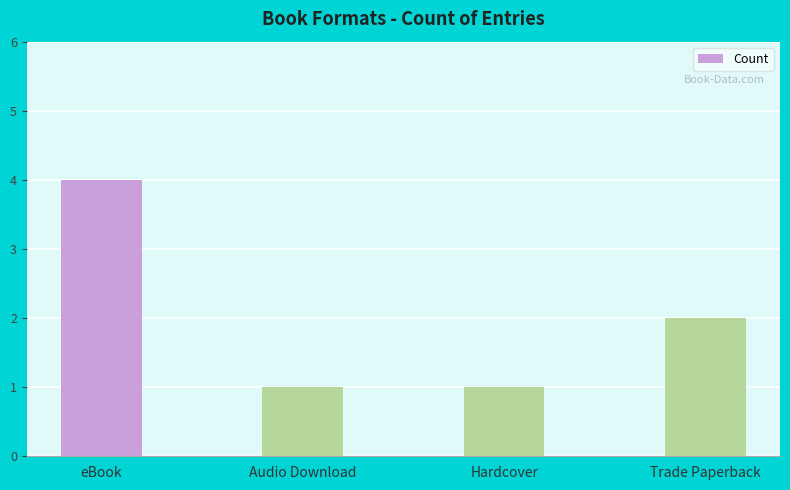

What is the smallest value displayed?

1